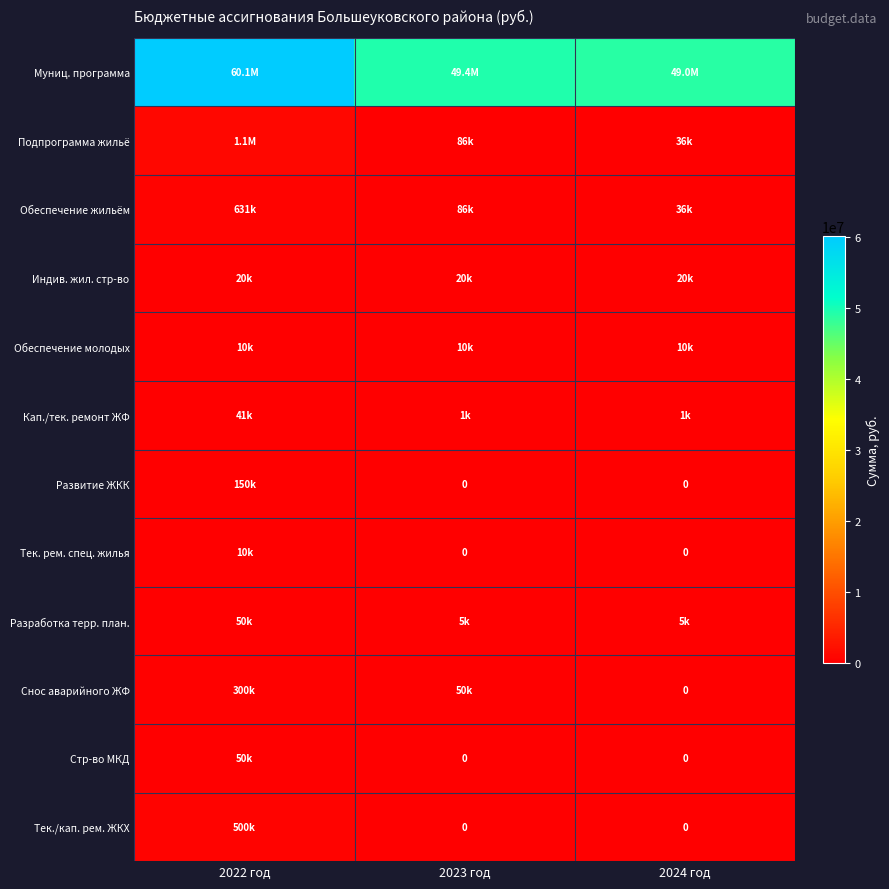

The Тек./кап. рем. ЖКХ series shows 214928.6 at 2022 год. True or false?

False